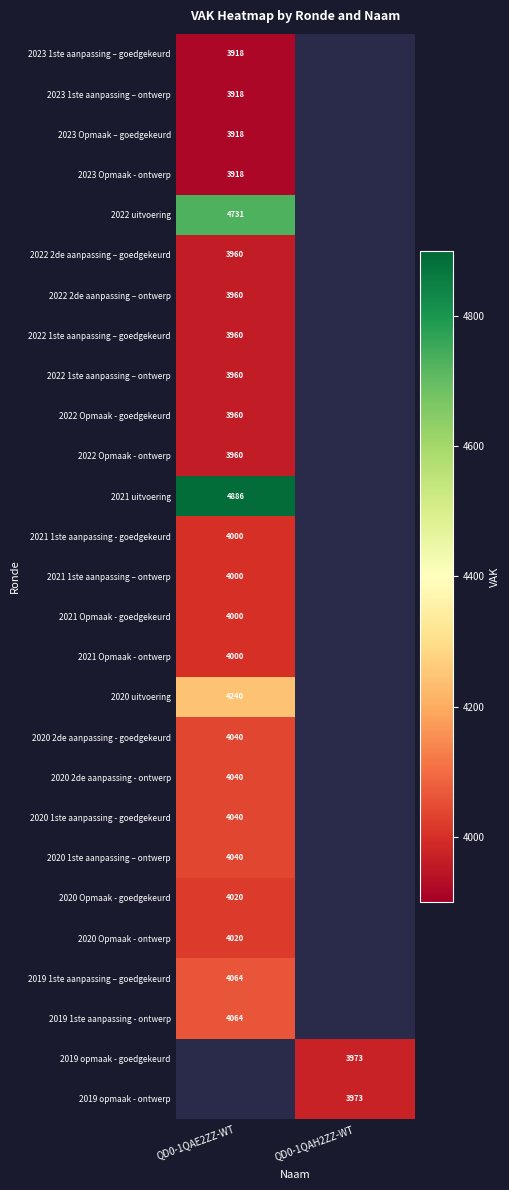

Is it true that 2020 2de aanpassing - goedgekeurd equals 6839 at QD0-1QAE2ZZ-WT?

False